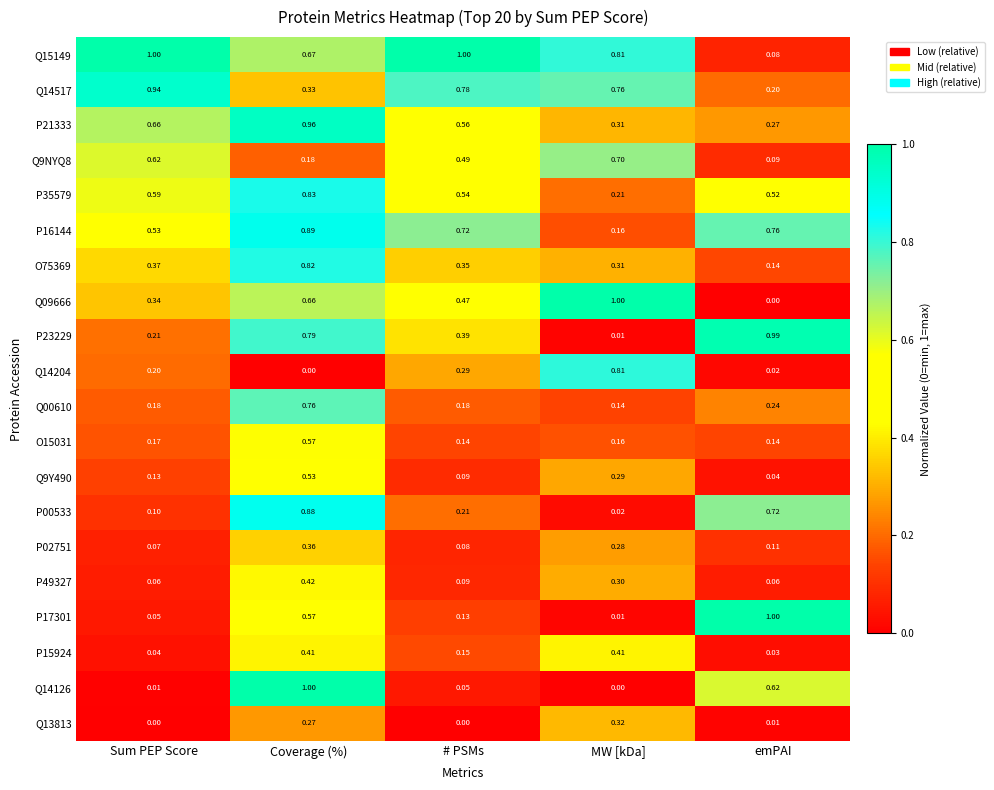

At which category is the sum across all series the highest?

Coverage (%)